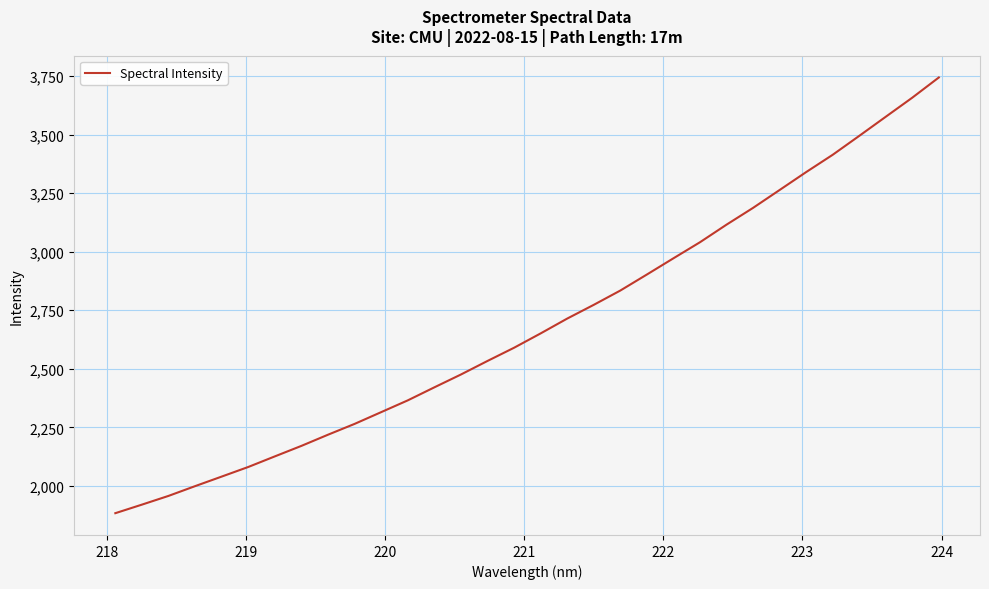

What is the smallest value displayed?

1883.1